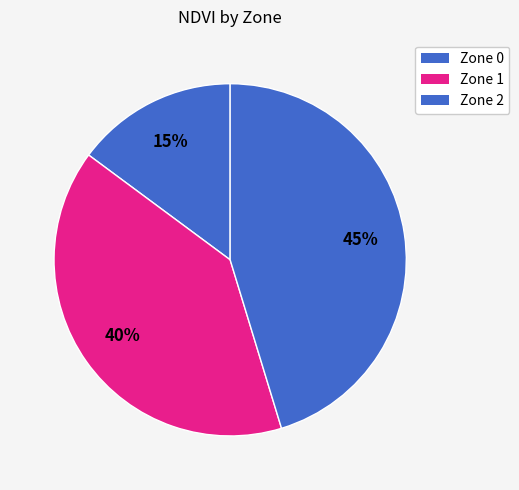

Is it true that Zone 1 is 20% of the pie?

False